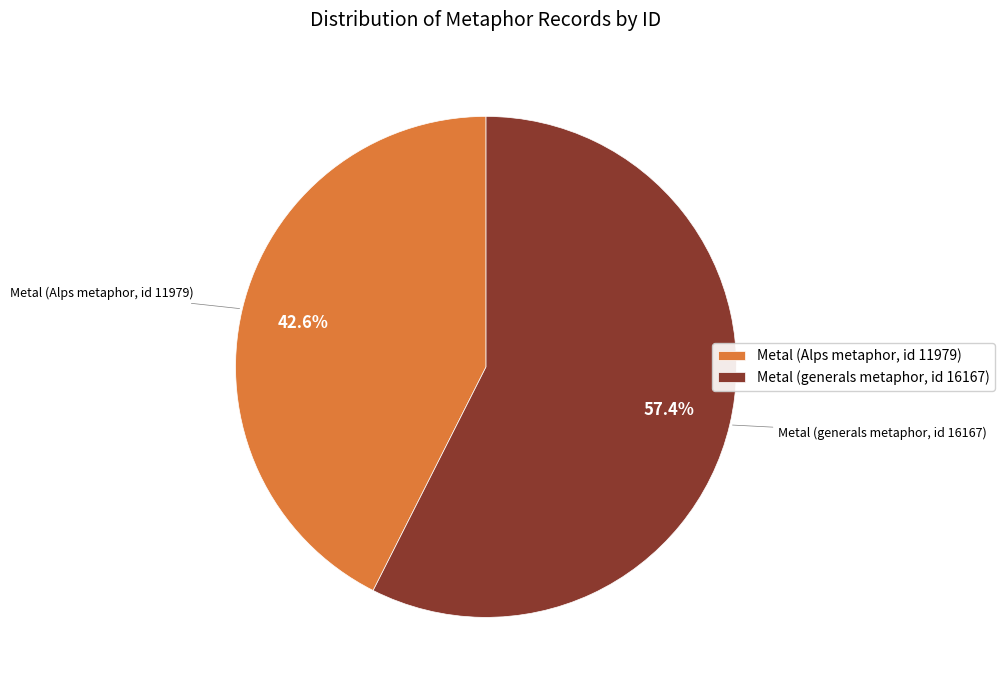

Do Metal (generals metaphor, id 16167) and Metal (Alps metaphor, id 11979) together represent more than half of the pie?

Yes